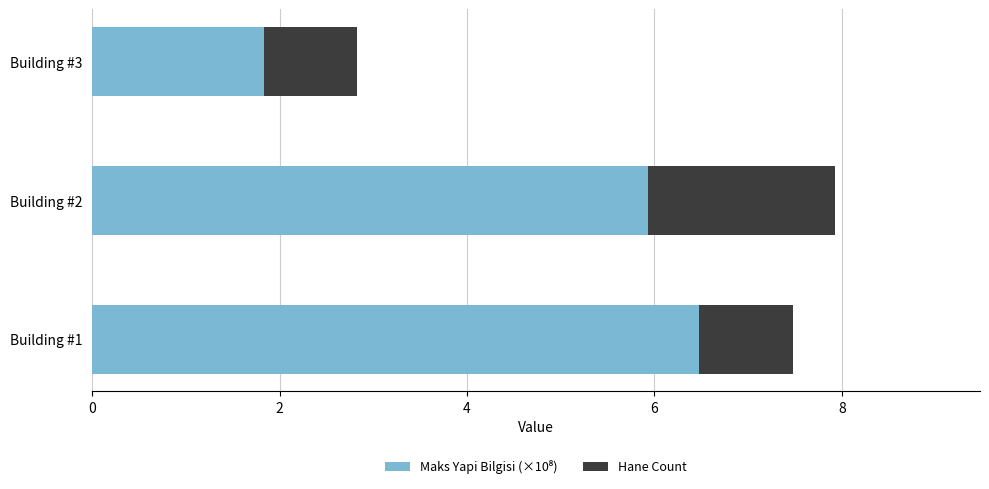

At which category is the sum across all series the highest?

Building #2